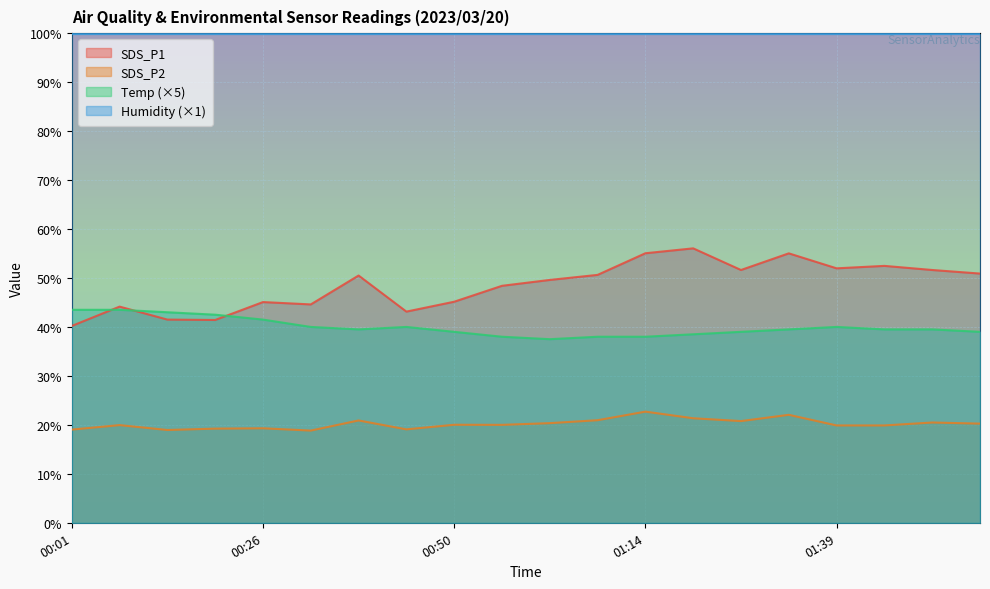

Which series has the largest total across all categories?

Humidity (×1)